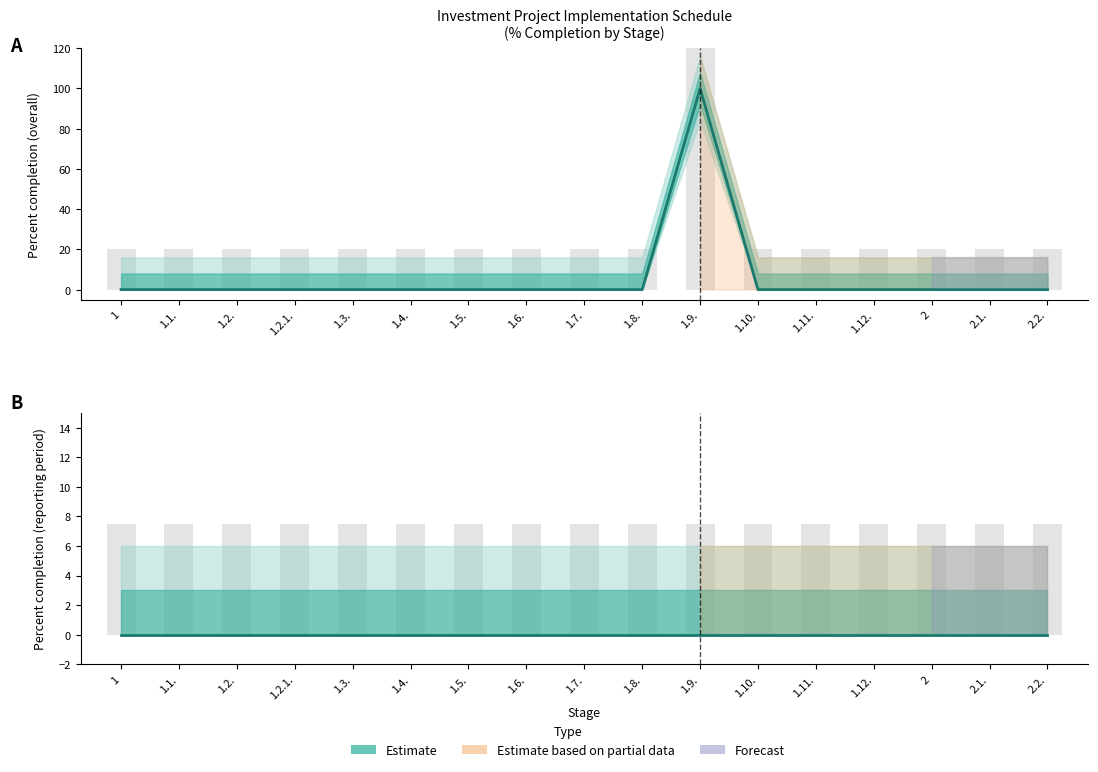

Are the bars horizontal?

No